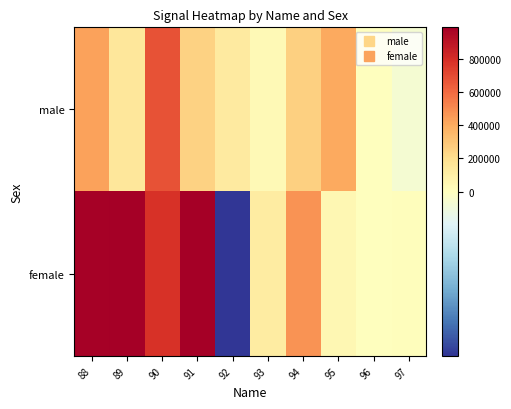

At which category does the chart reach its minimum across all series?

92